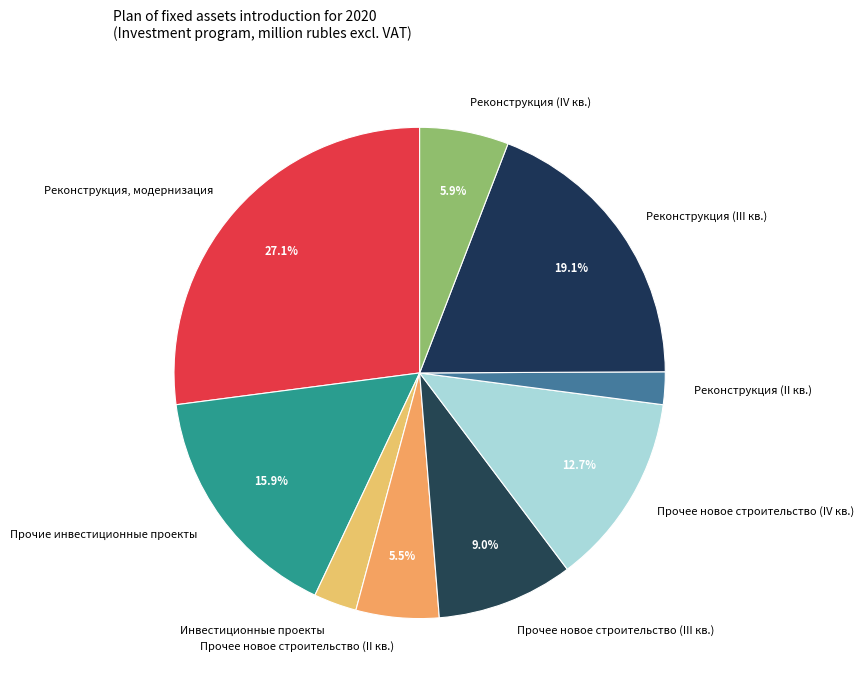

To the nearest percent, what is the difference between the largest and smallest slice percentages?

25%